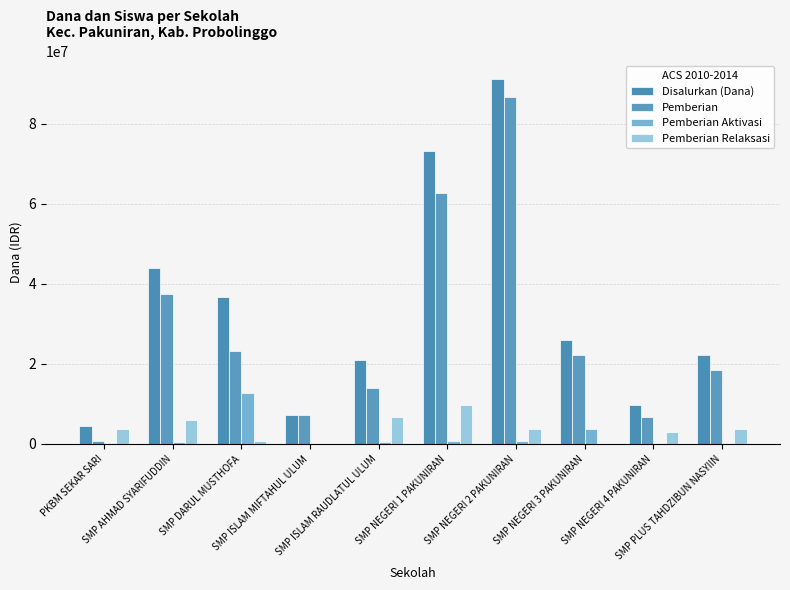

What position from the right is PKBM SEKAR SARI?

10